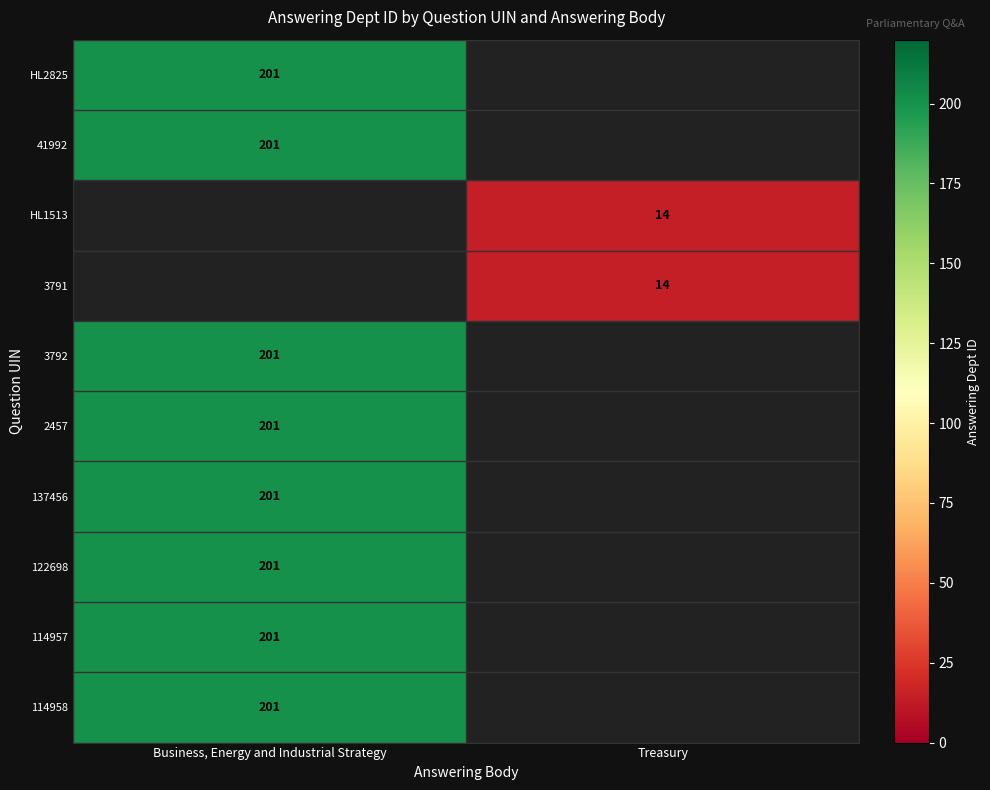

What is the smallest value displayed?

14.0